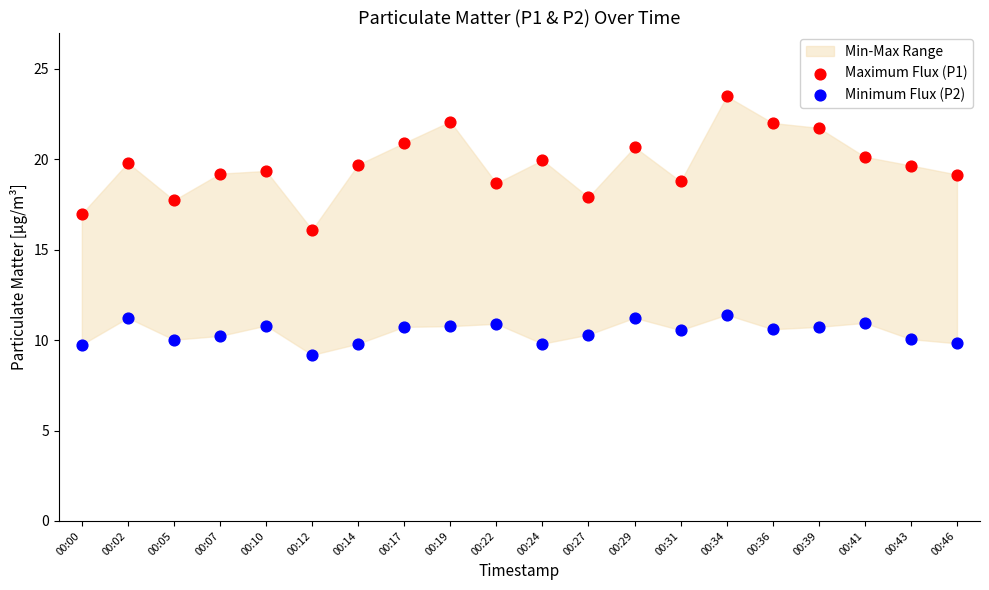

Across all data points, what is the range of Y values (max minus min)?

14.3